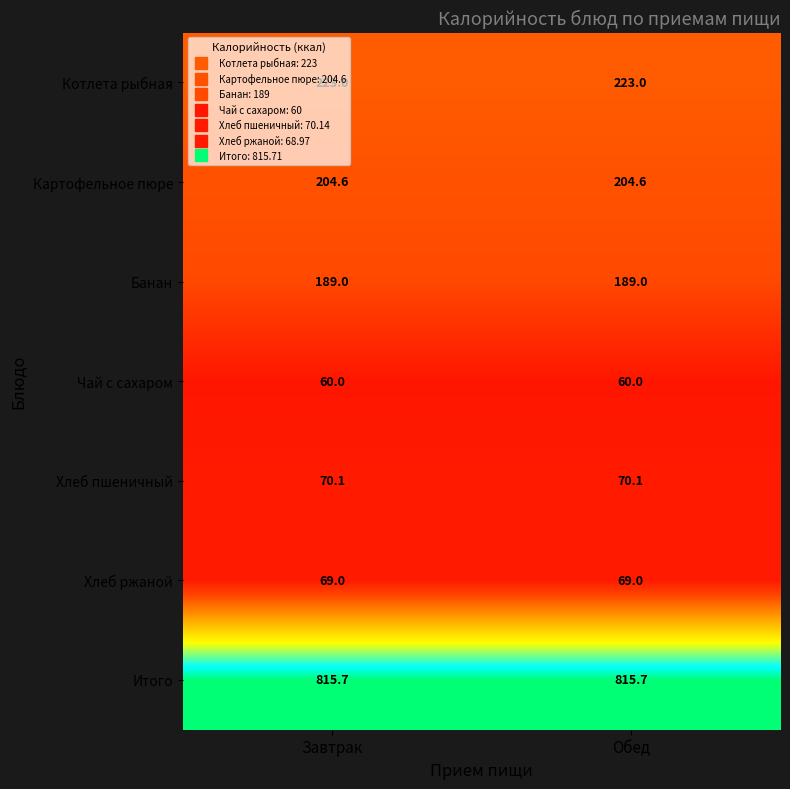

What is the total value across all series at Завтрак?

1631.4